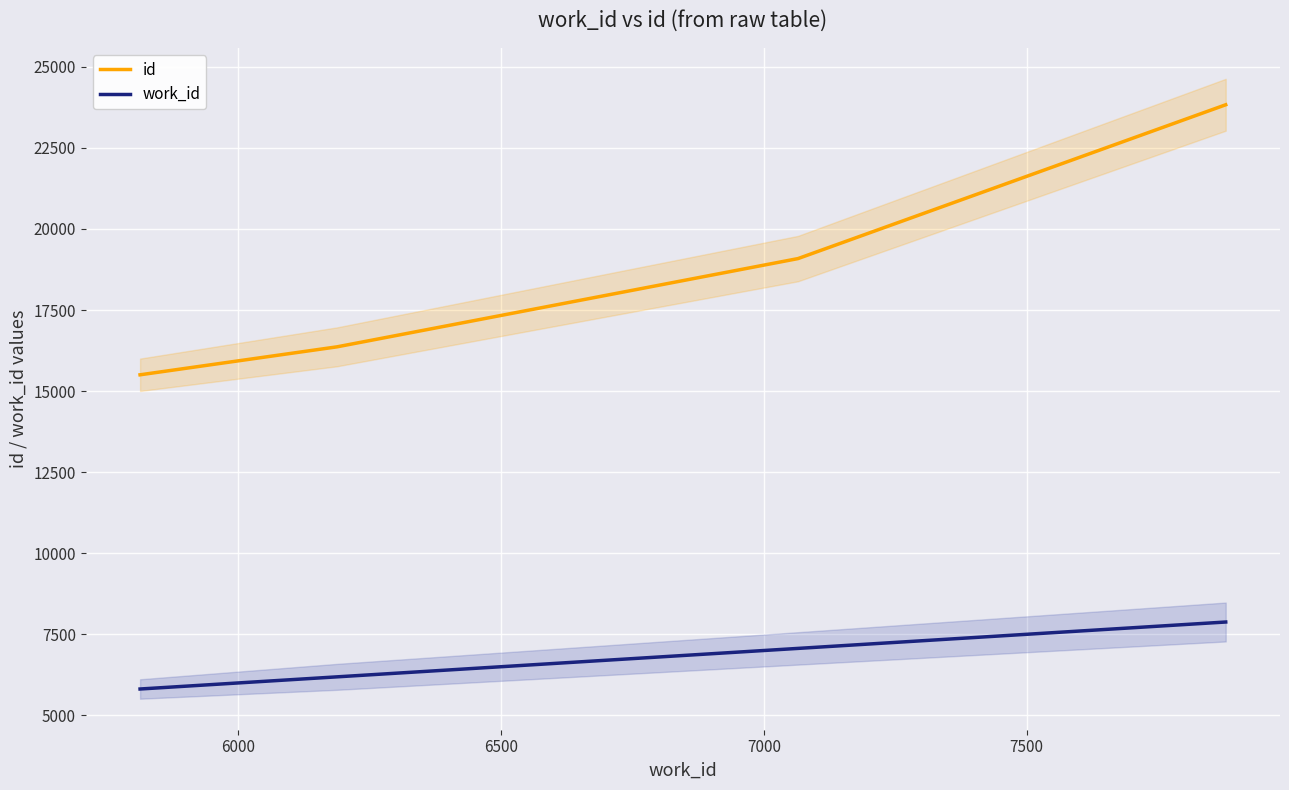

How many data points in id are above 19087?

1